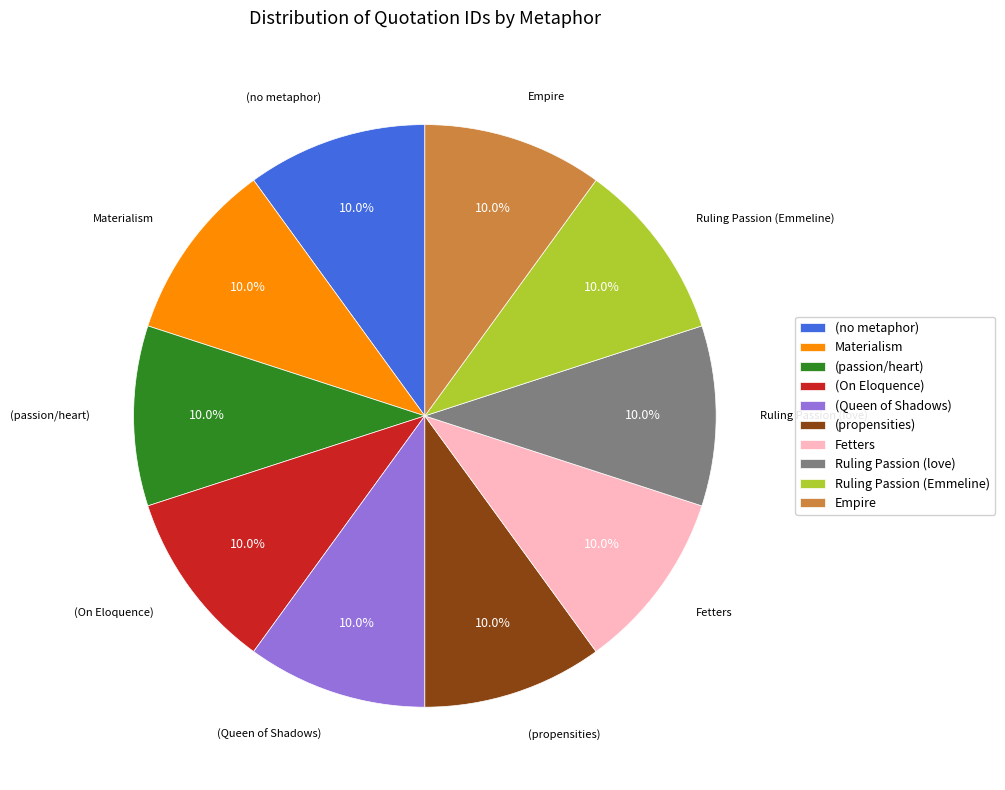

Approximately how many times larger is the value at (On Eloquence) compared to (no metaphor)?

1.0